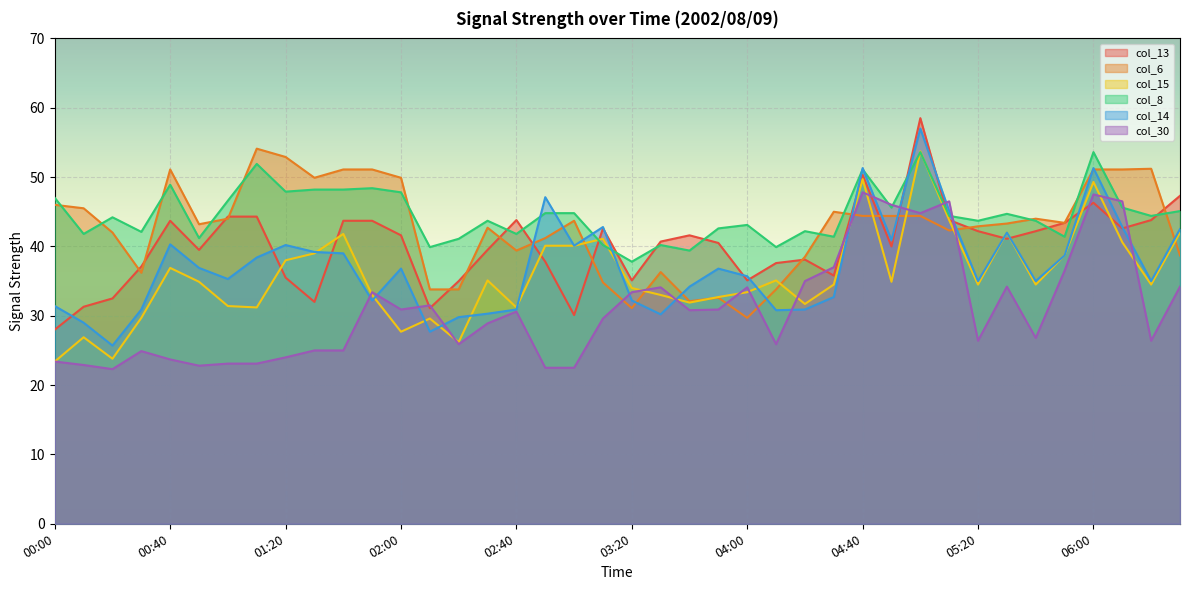

What position from the right is 02:40?

24